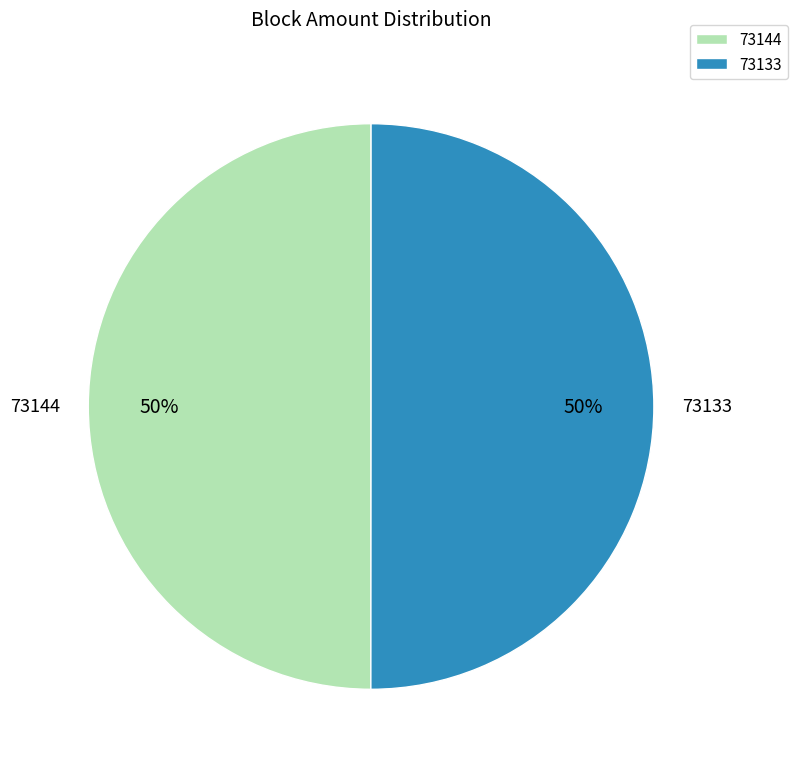

Is it true that 73133 is 50% of the pie?

True